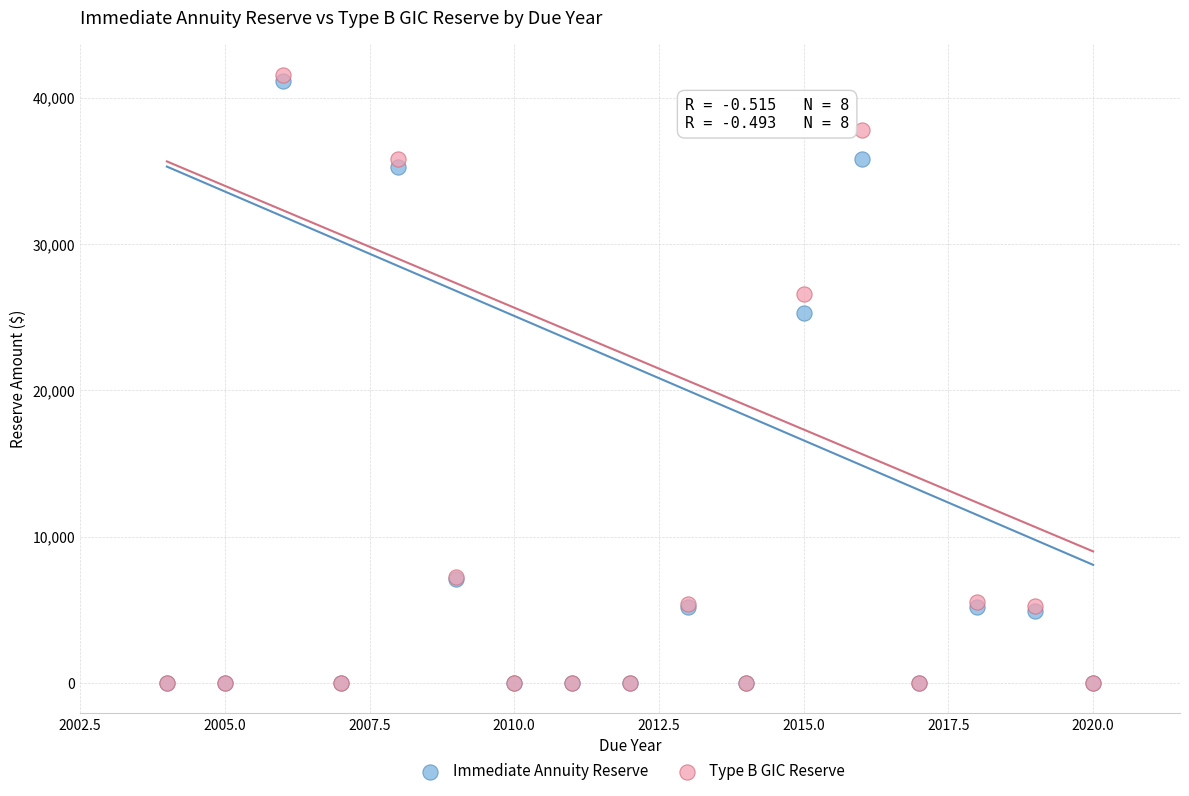

In the Immediate Annuity Reserve series, what Y value is closest to 20568?

25312.0